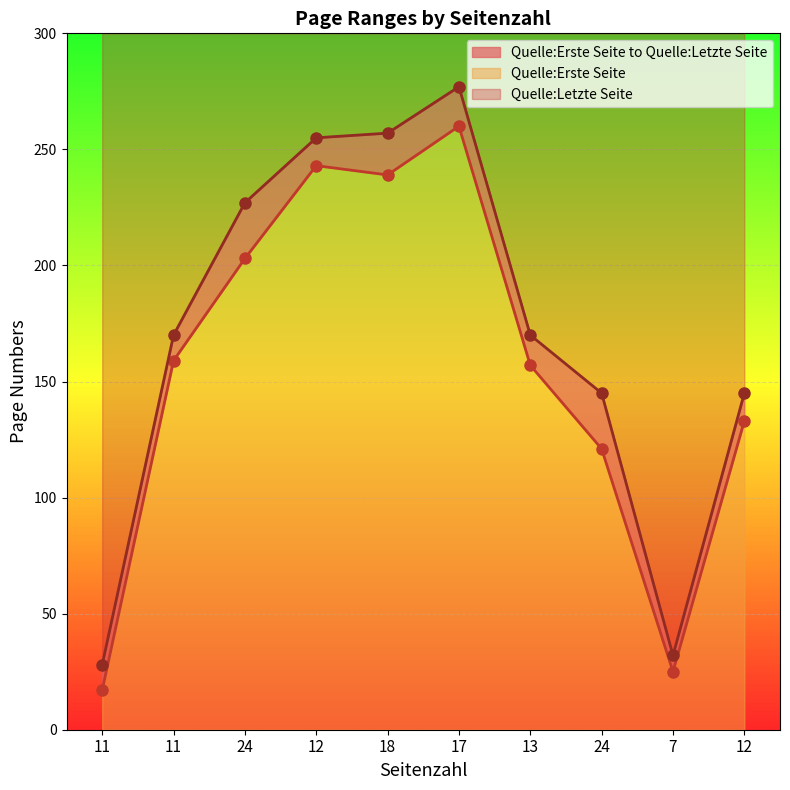

How many data points in Quelle:Erste Seite are less than 159?

5